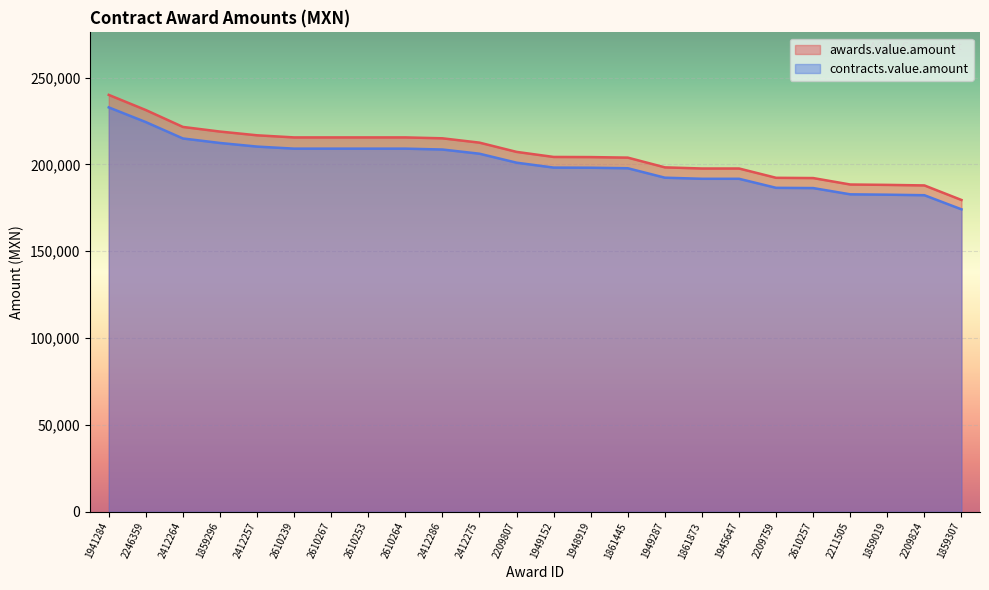

True or false: awards.value.amount has a value of 276324.6 at 1861445.

False